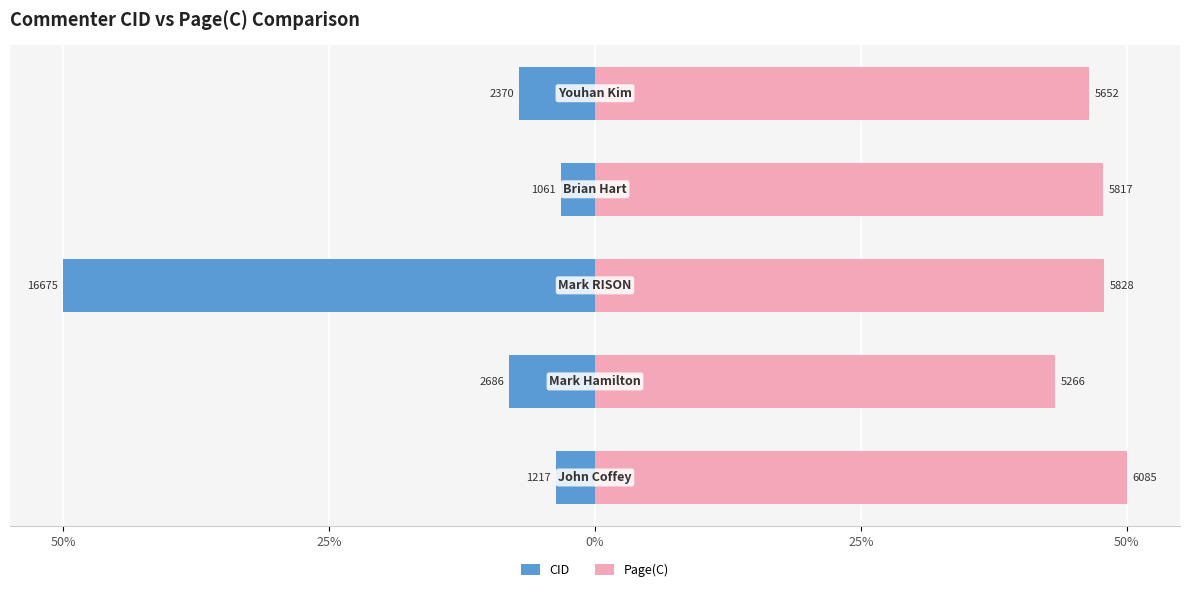

Reading right to left, transcribe all the data shown in this chart.

CID: -7.1	-3.2	-50.0	-8.1	-3.6
Page(C): 46.4	47.8	47.9	43.3	50.0